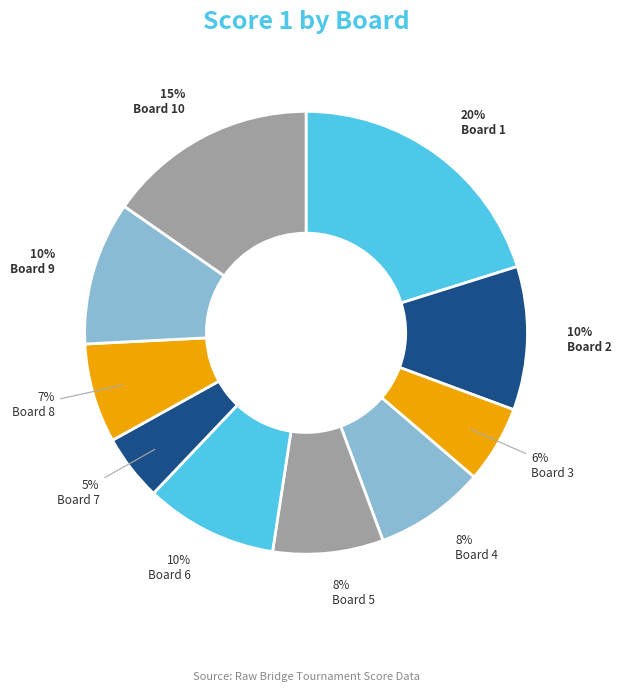

How many segments does this pie chart have?

10